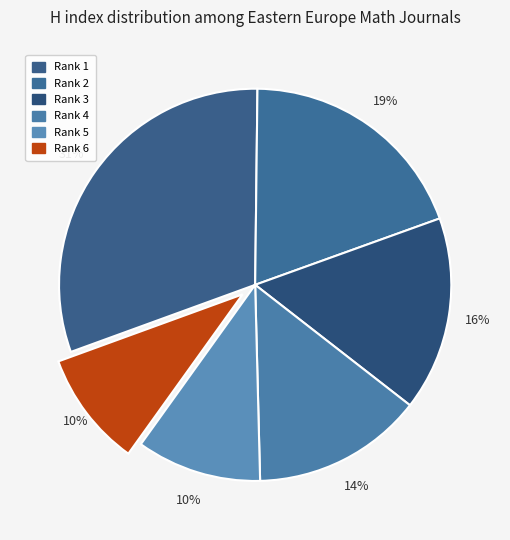

Count the number of slices in the pie.

6